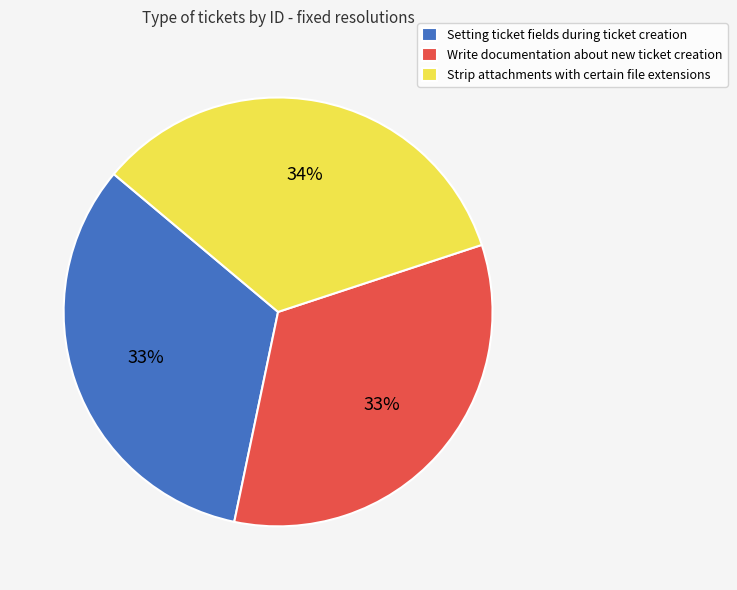

Count the number of slices in the pie.

3